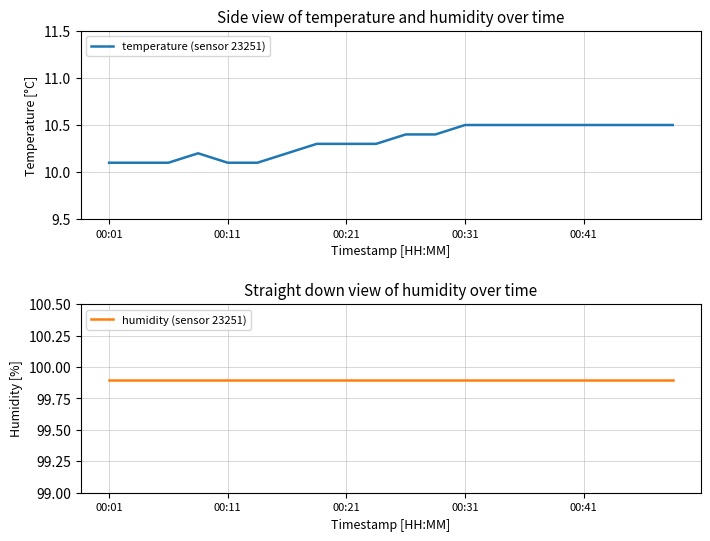

True or false: humidity (sensor 23251) and temperature (sensor 23251) intersect in this chart.

False